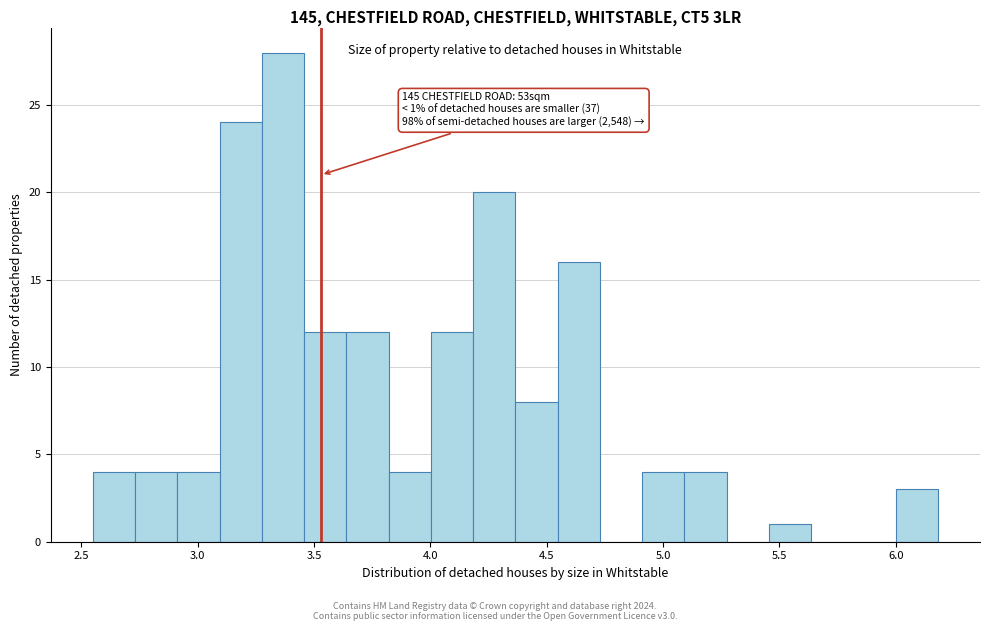

Around what value on the x-axis is the tallest bar? Give the approximate position of its centre, as read against the axis.

3.35